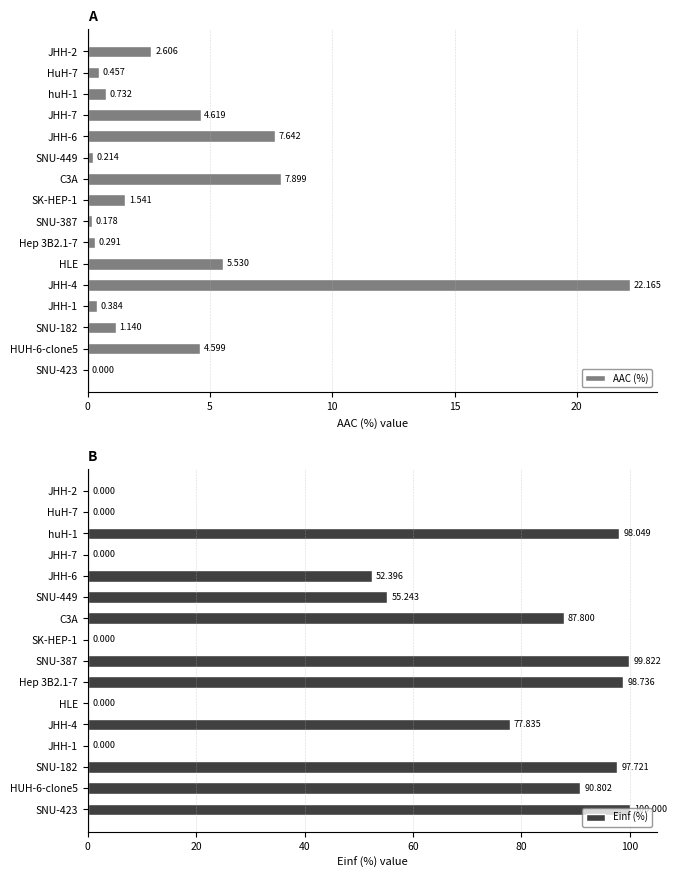

How many data points in AAC (%) are above 1?

9